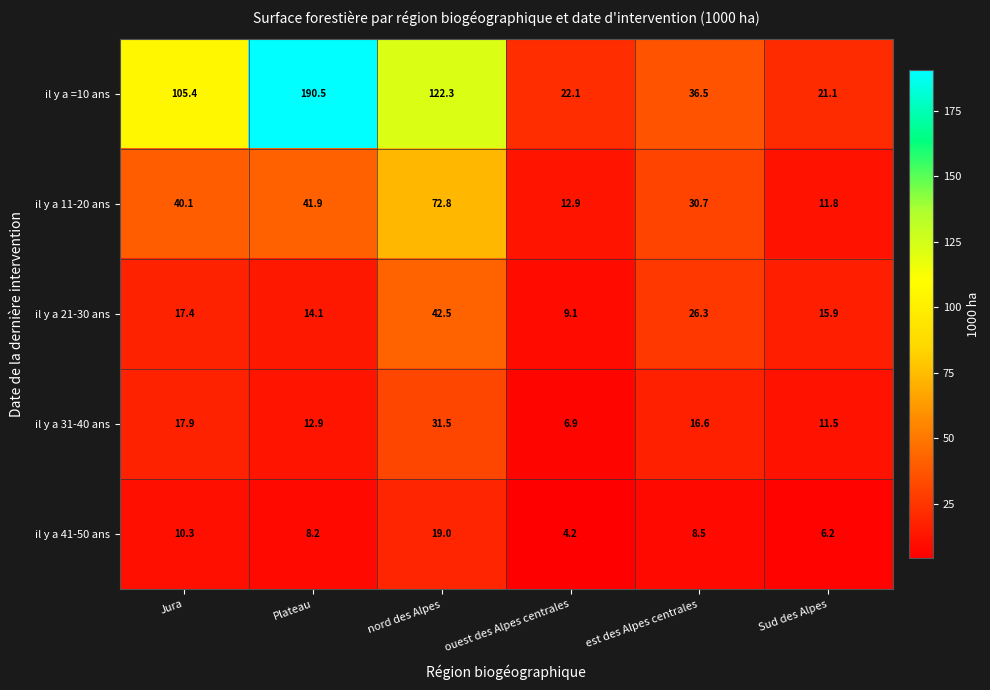

Reading left to right, list all the values displayed in this chart.

il y a =10 ans: 105.4	190.5	122.3	22.1	36.5	21.1
il y a 11-20 ans: 40.1	41.9	72.8	12.9	30.7	11.8
il y a 21-30 ans: 17.4	14.1	42.5	9.1	26.3	15.9
il y a 31-40 ans: 17.9	12.9	31.5	6.9	16.6	11.5
il y a 41-50 ans: 10.3	8.2	19.0	4.2	8.5	6.2